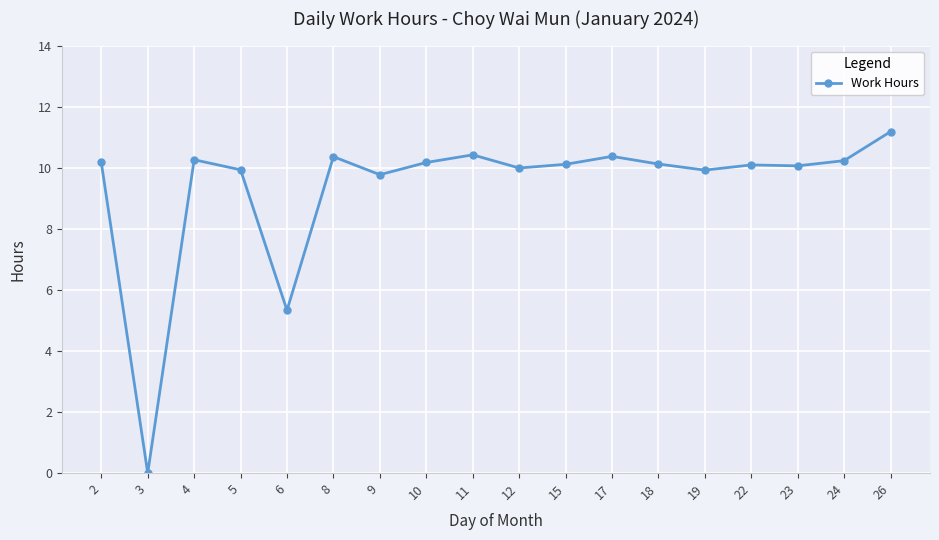

At which label does the data first exceed 10?

2